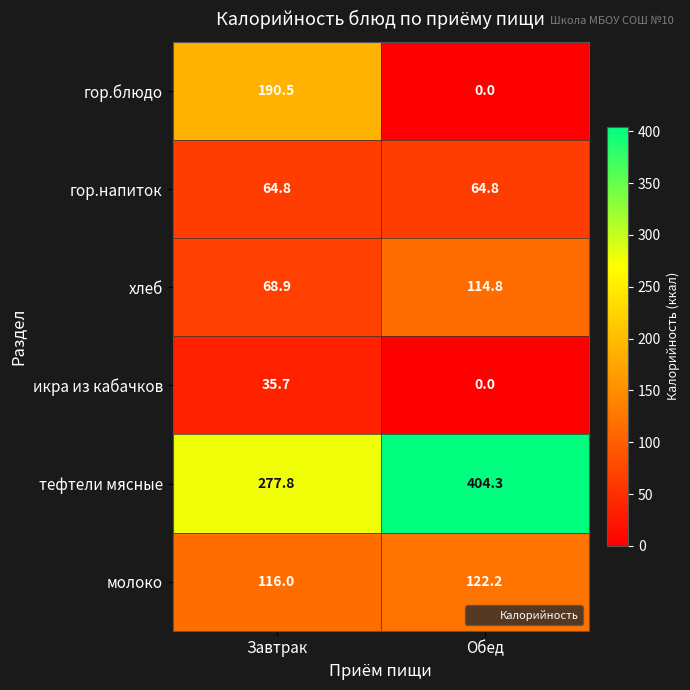

Reading right to left, extract all data points from this chart.

гор.блюдо: 0.0	190.5
гор.напиток: 64.8	64.8
хлеб: 114.8	68.9
икра из кабачков: 0.0	35.7
тефтели мясные: 404.3	277.8
молоко: 122.2	116.0